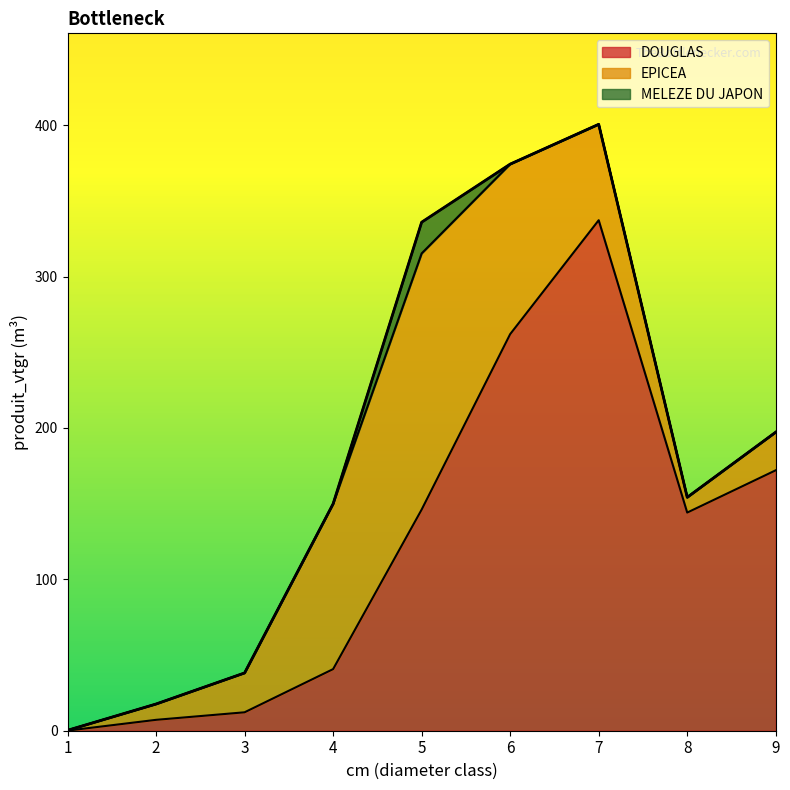

Is the value of EPICEA at 4 greater than the value of DOUGLAS at 9?

No